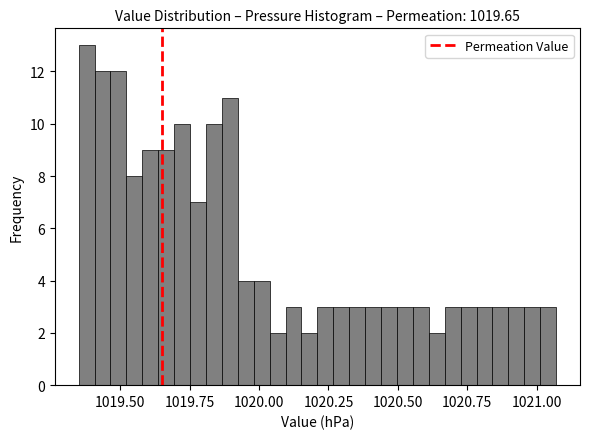

Around what value on the x-axis is the tallest bar? Give the approximate position of its centre, as read against the axis.

1019.40